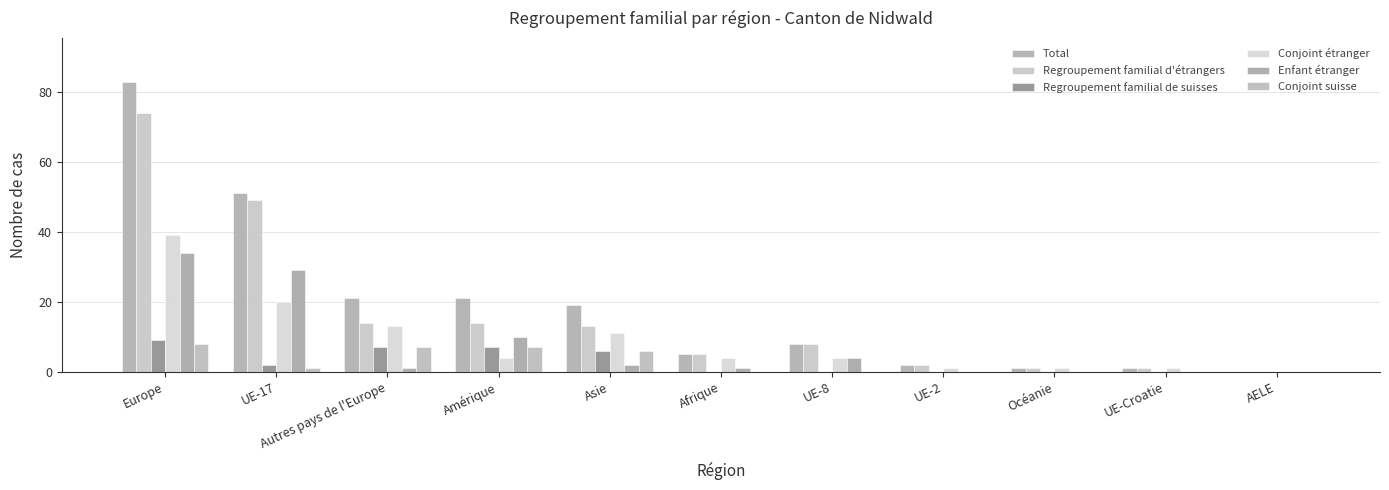

Reading left to right, extract all data points from this chart.

Total: 83	51	21	21	19	5	8	2	1	1	0
Regroupement familial d'étrangers: 74	49	14	14	13	5	8	2	1	1	0
Regroupement familial de suisses: 9	2	7	7	6	0	0	0	0	0	0
Conjoint étranger: 39	20	13	4	11	4	4	1	1	1	0
Enfant étranger: 34	29	1	10	2	1	4	0	0	0	0
Conjoint suisse: 8	1	7	7	6	0	0	0	0	0	0